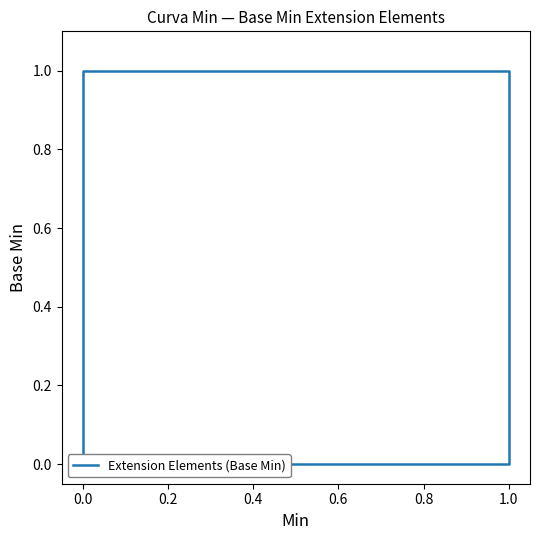

Does the chart have visible grid lines?

No